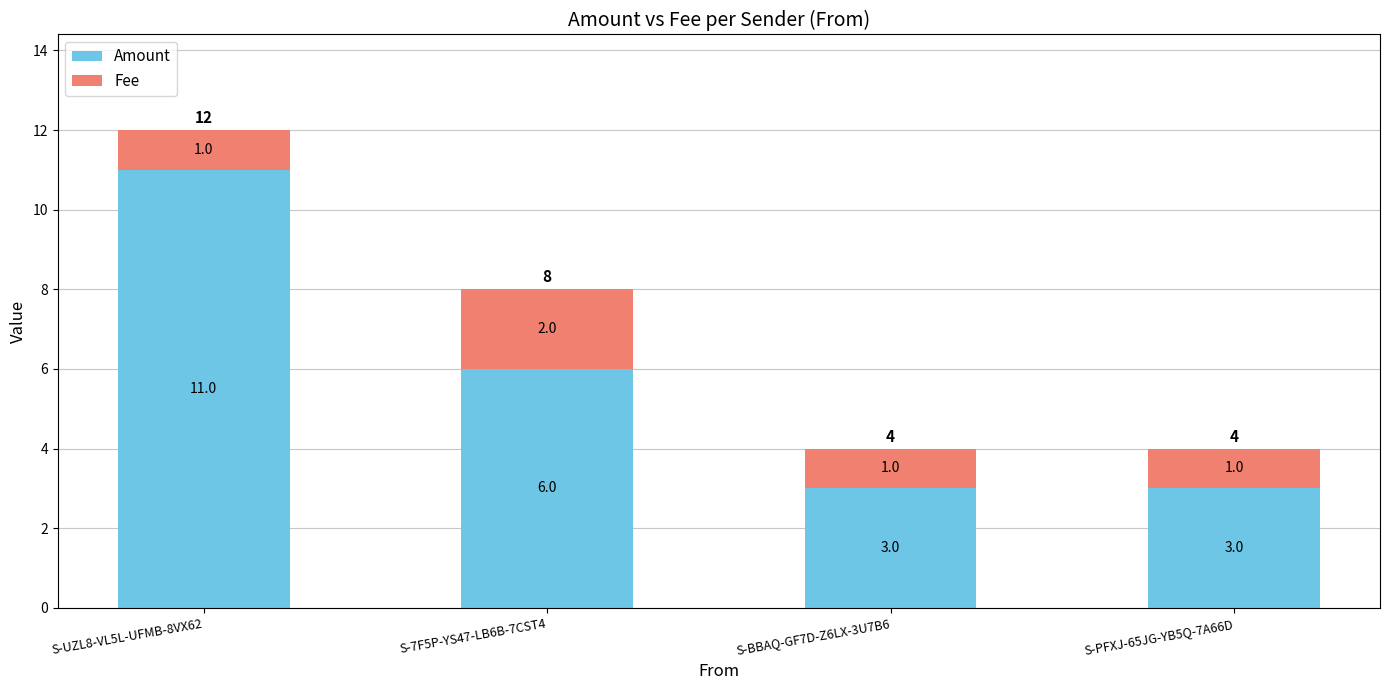

What is the minimum value for Amount?

3